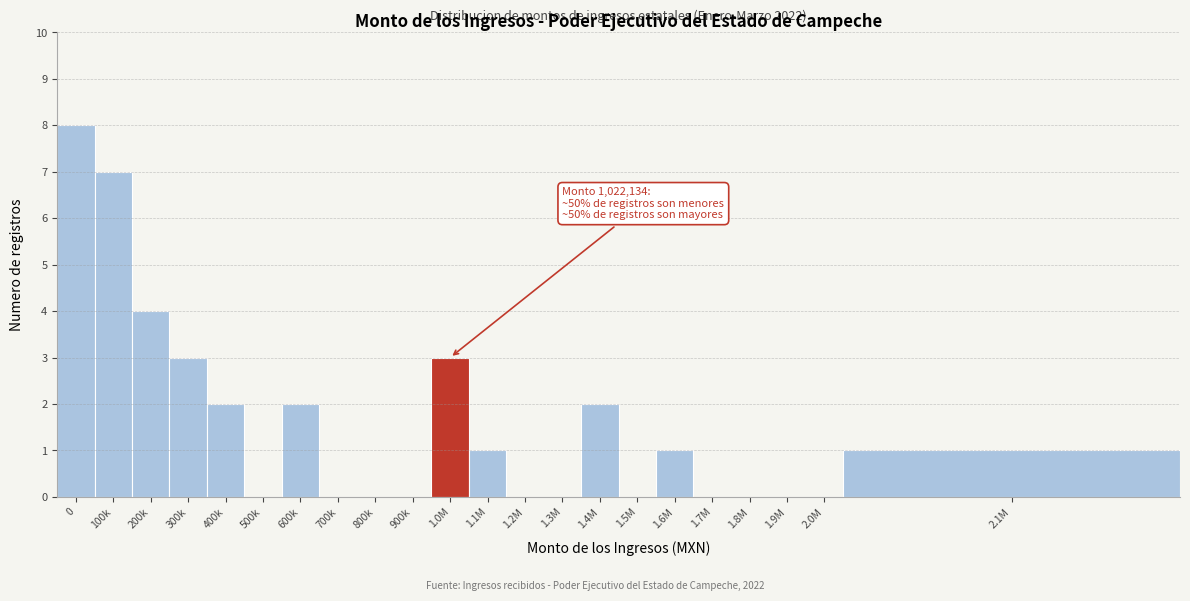

Reading left to right, extract all data points from this chart.

0=8	100k=7	200k=4	300k=3	400k=2	500k=0	600k=2	700k=0	800k=0	900k=0	1.0M=3	1.1M=1	1.2M=0	1.3M=0	1.4M=2	1.5M=0	1.6M=1	1.7M=0	1.8M=0	1.9M=0	2.0M=0	2.1M=1